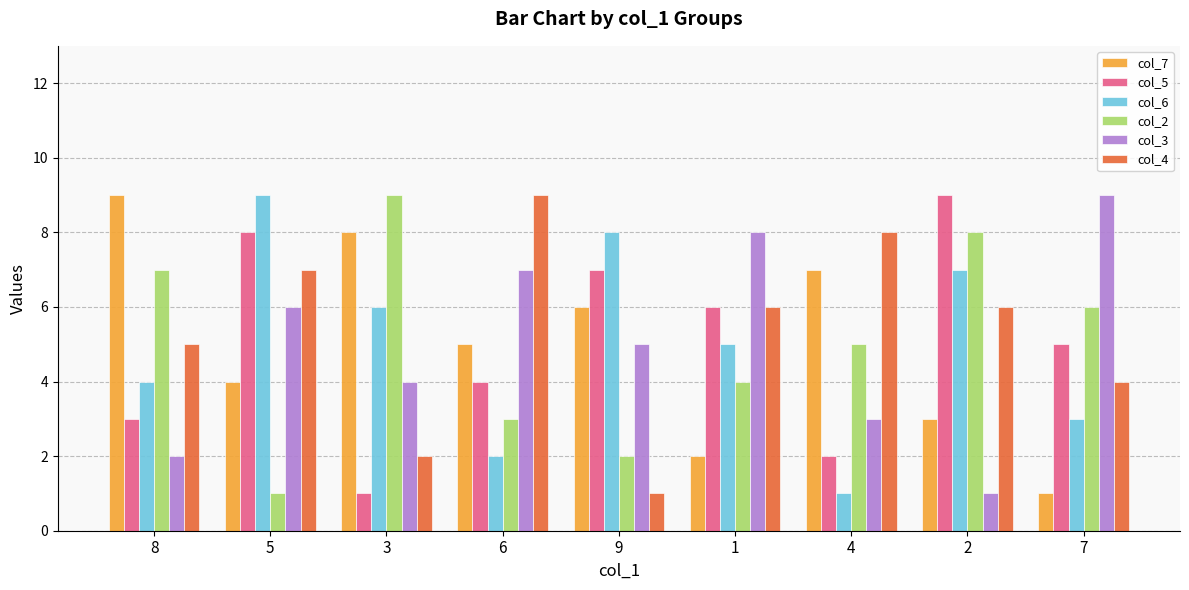

Rank the series at 5 from highest to lowest value.

col_6, col_5, col_4, col_3, col_7, col_2